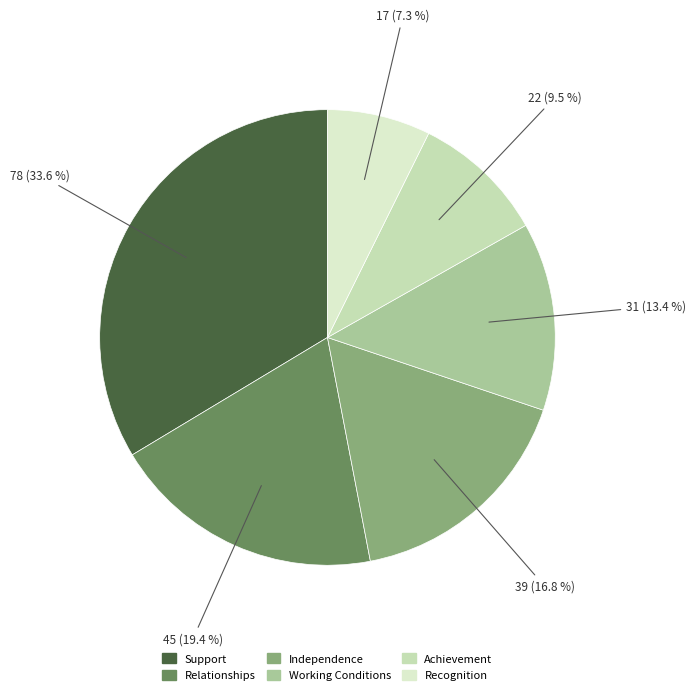

Combined, do Achievement and Relationships account for over 50%?

No